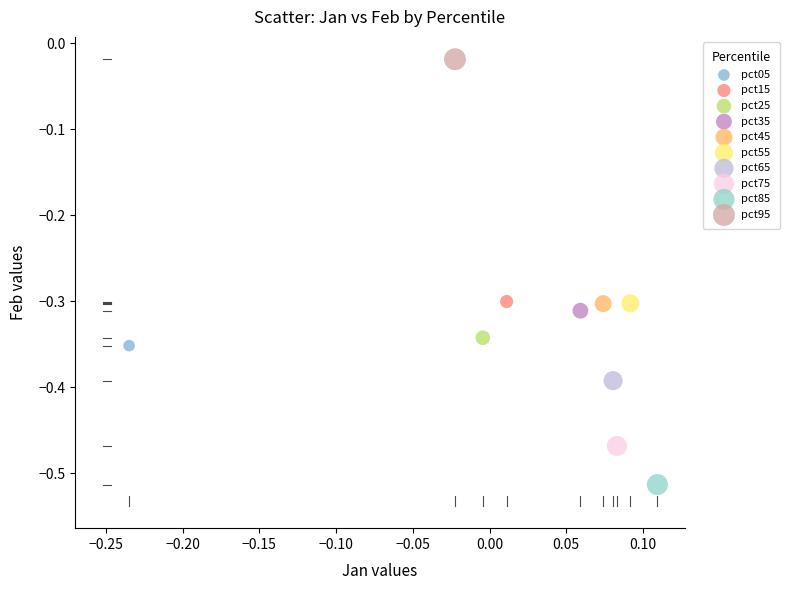

Which series contains the highest Y value?

pct95